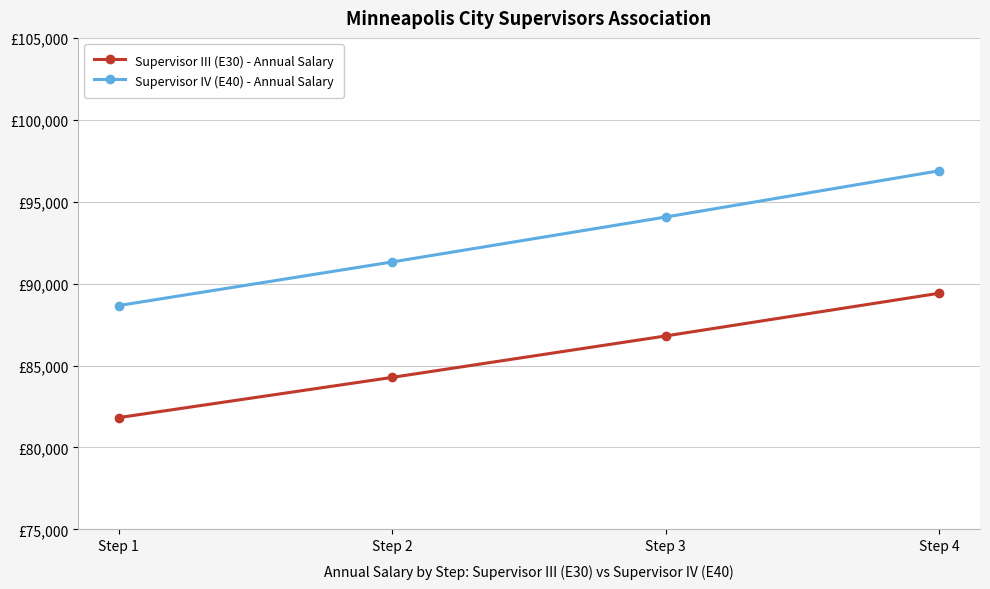

What is the total value across all series at Step 1?

170490.6